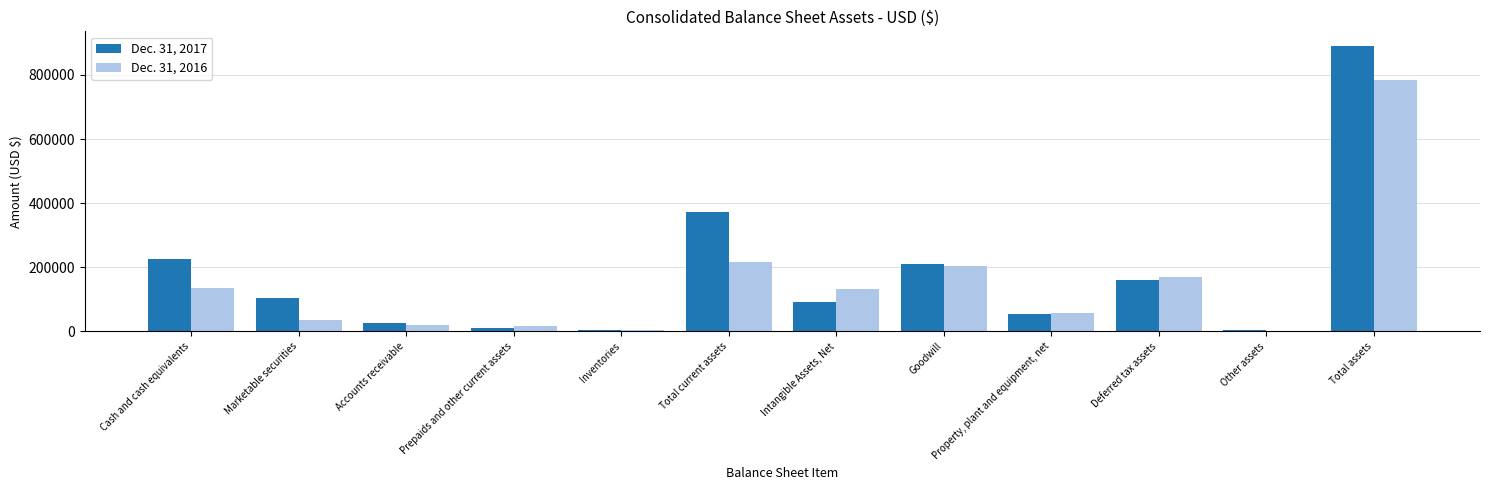

At which category is the sum across all series the highest?

Total assets